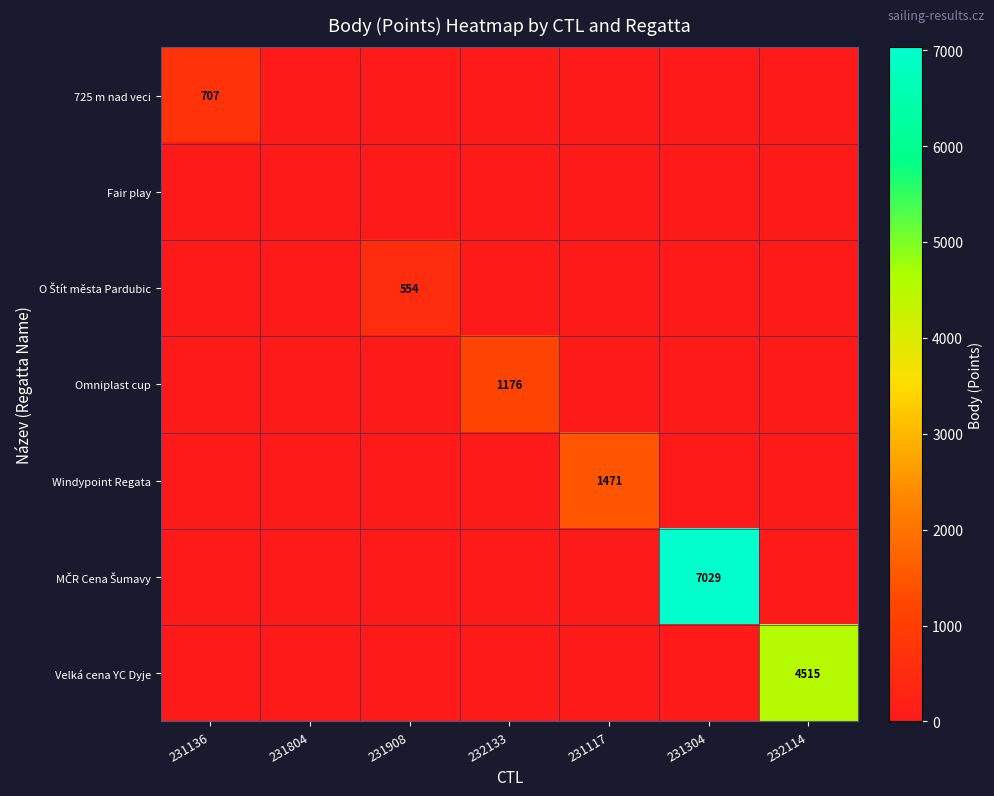

Is it true that Omniplast cup equals 711 at 232133?

False